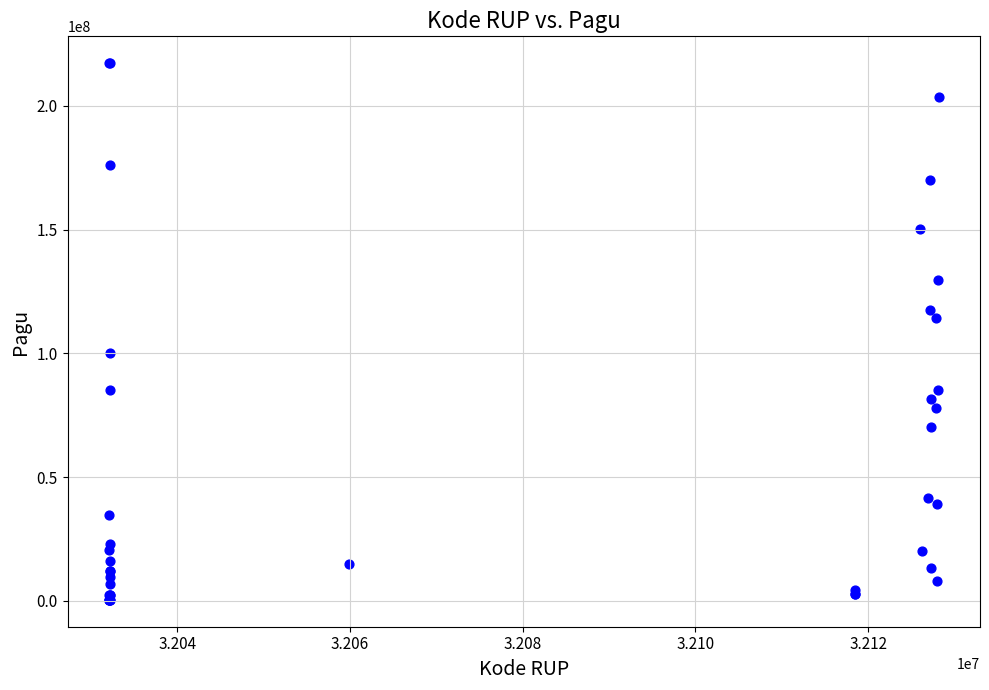

What Y value in the scatter plot is closest to 108830000?

114296000